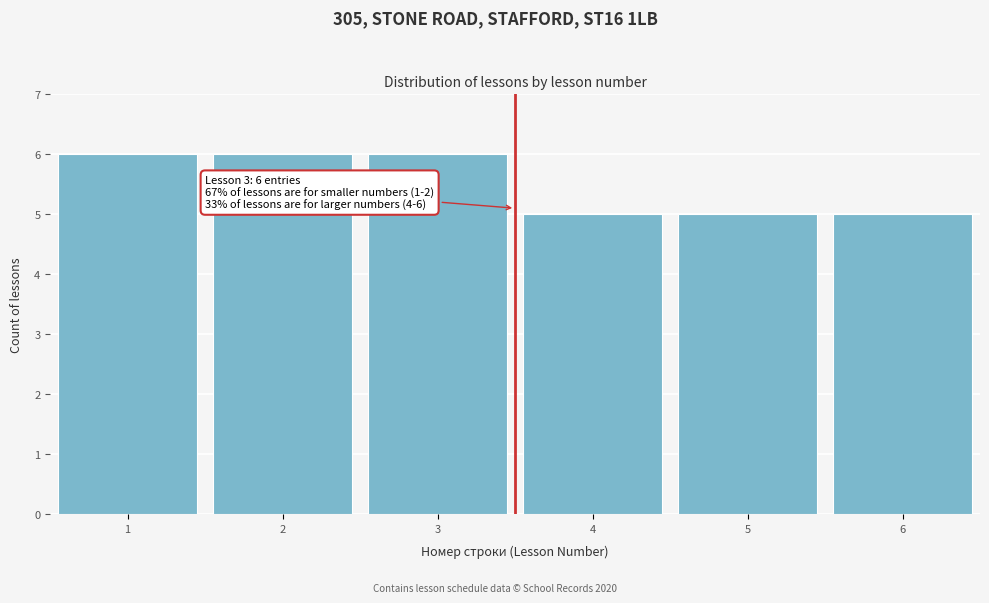

Reading right to left, transcribe all the data shown in this chart.

5	5	5	6	6	6